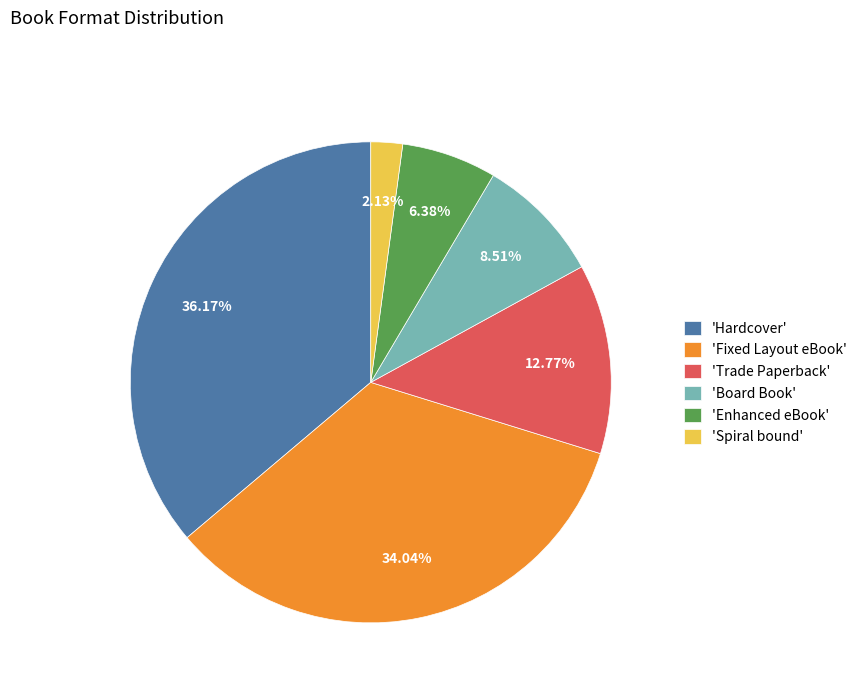

Combined, do 'Spiral bound' and 'Trade Paperback' account for over 50%?

No